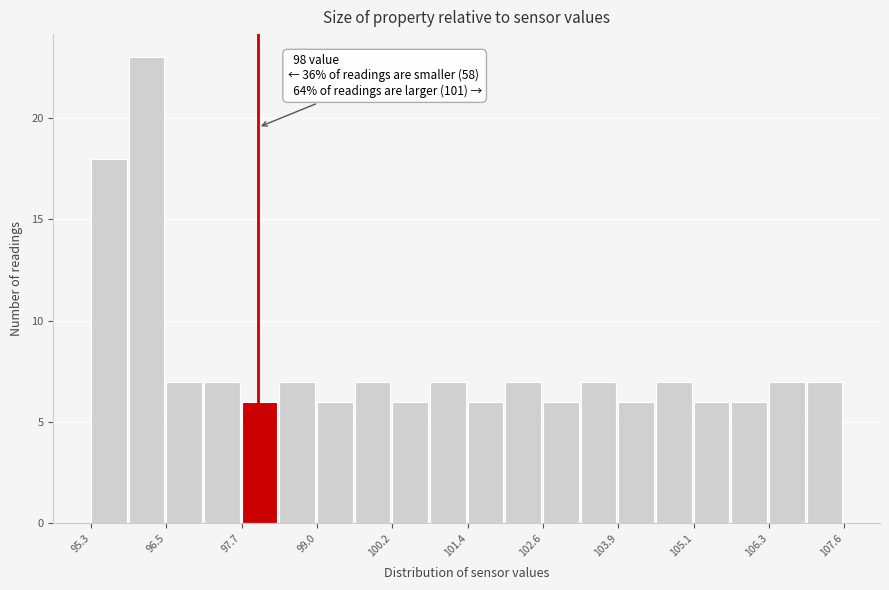

Read against the x-axis, roughly where is the centre of the tallest bar?

96.2